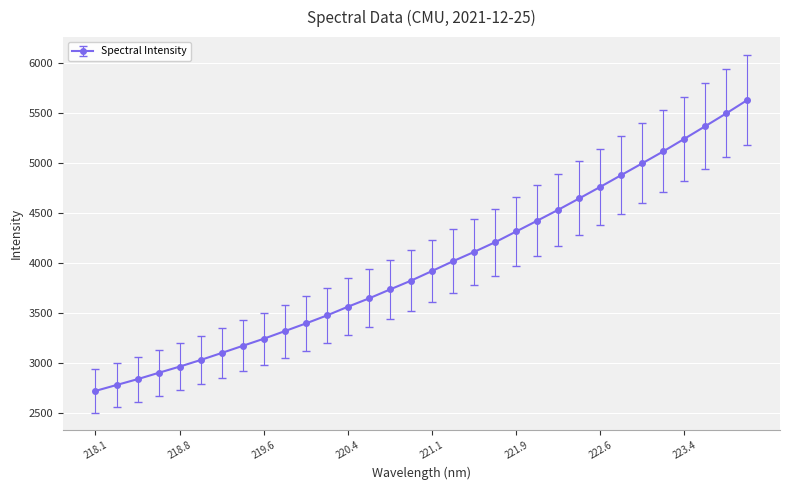

What is the minimum value shown in the chart?

2717.9